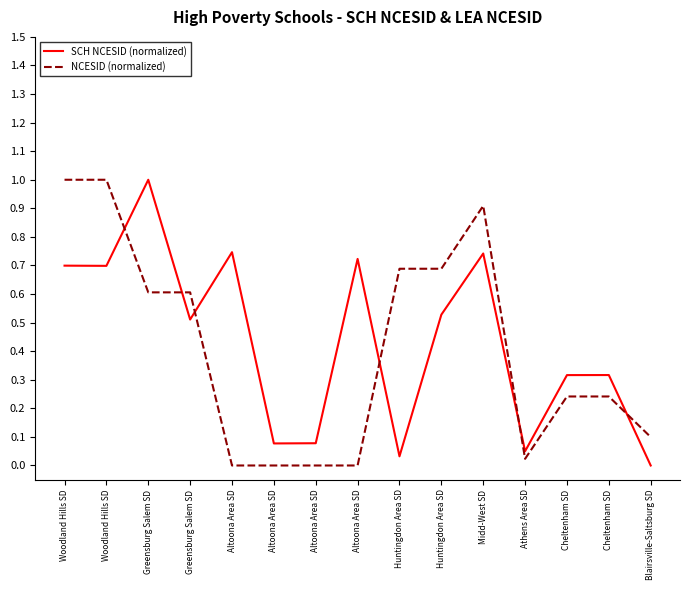

Which series changed the most between Woodland Hills SD and Altoona Area SD?

NCESID (normalized)